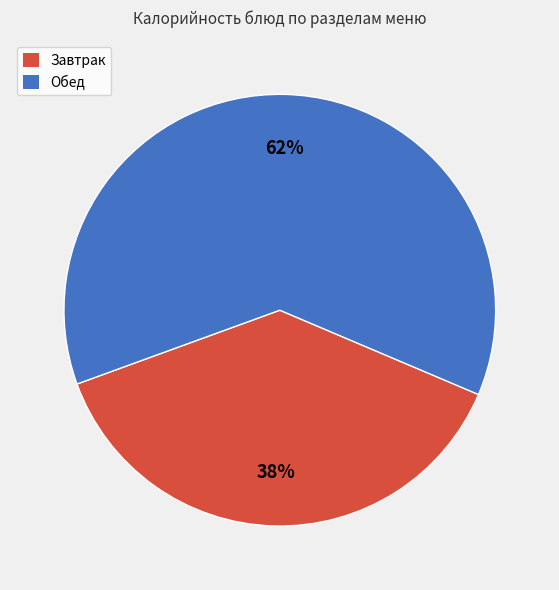

To the nearest percent, what is the average slice percentage?

50%